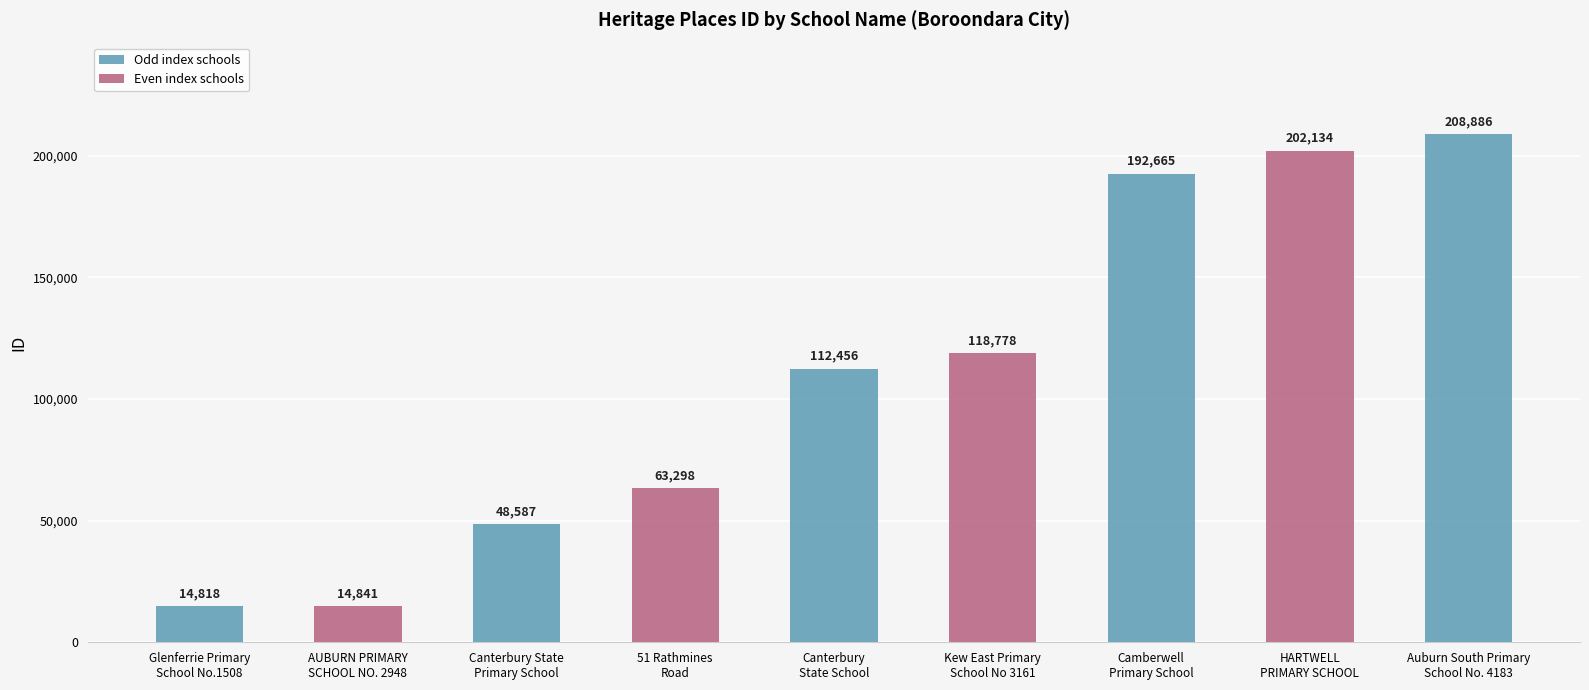

Reading left to right, extract all data points from this chart.

Glenferrie Primary
School No.1508=14818	AUBURN PRIMARY
SCHOOL NO. 2948=14841	Canterbury State
Primary School=48587	51 Rathmines
Road=63298	Canterbury
State School=112456	Kew East Primary
School No 3161=118778	Camberwell
Primary School=192665	HARTWELL
PRIMARY SCHOOL=202134	Auburn South Primary
School No. 4183=208886